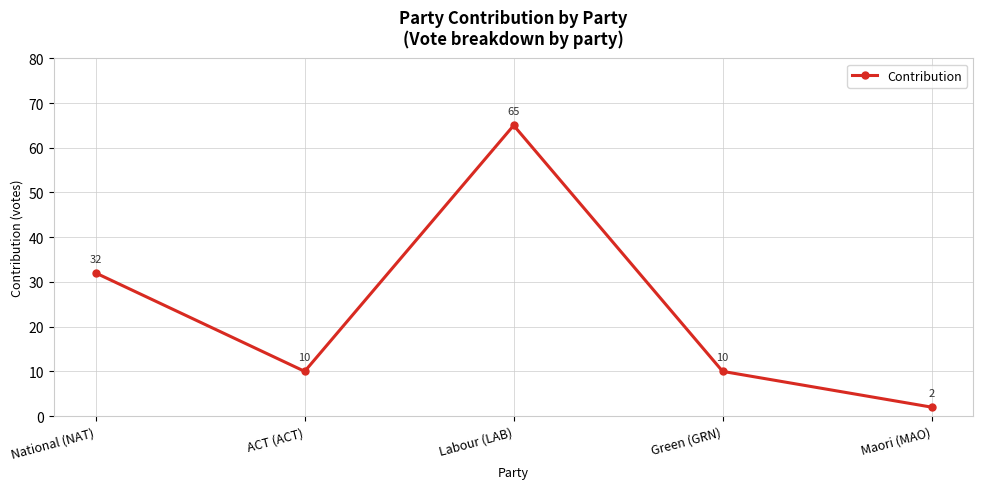

Approximately how many times larger is the value at Labour (LAB) compared to National (NAT)?

2.0